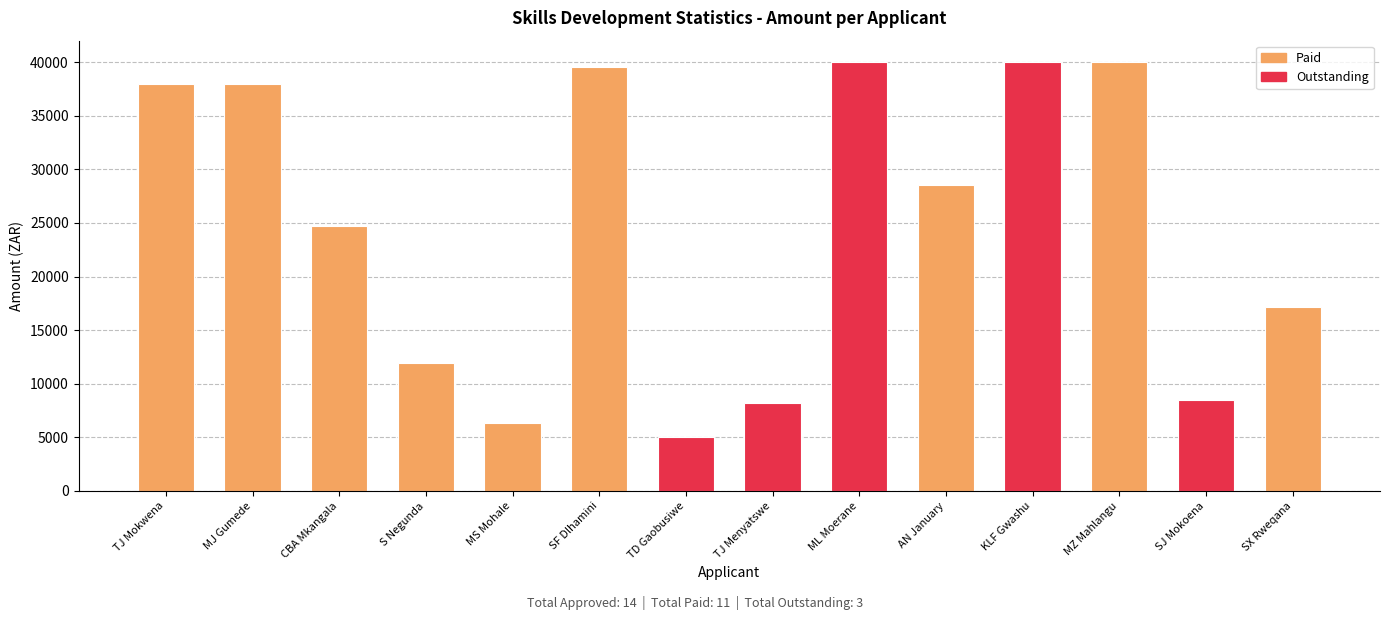

Reading right to left, extract all data points from this chart.

17165.0	8500.0	40000.0	40000.0	28530.0	40000.0	8200.0	5050.0	39523.8	6340.0	11900.0	24685.0	38000.0	38000.0